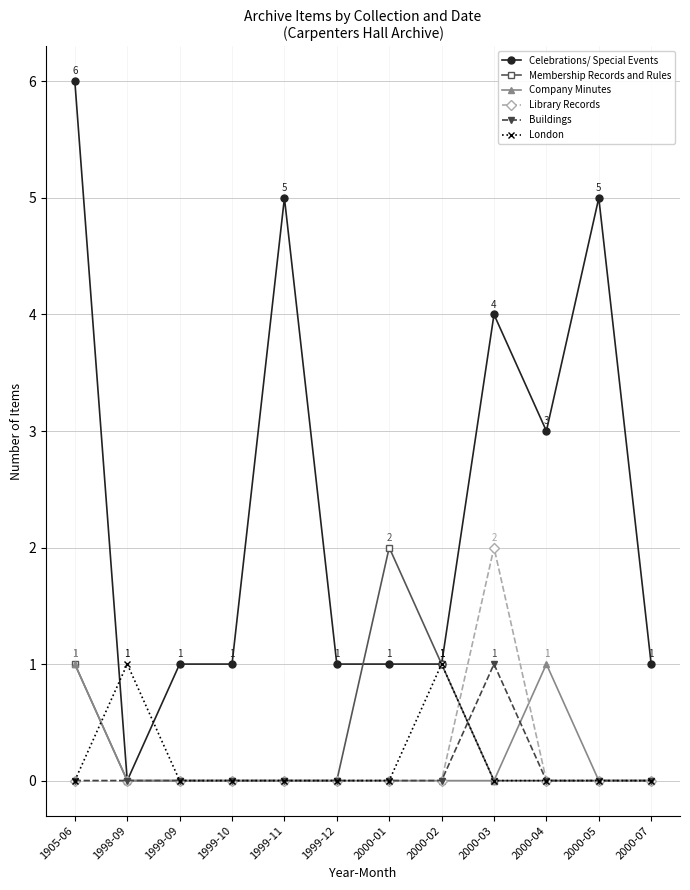

The value of Celebrations/ Special Events at 1999-11 is 5. True or false?

True